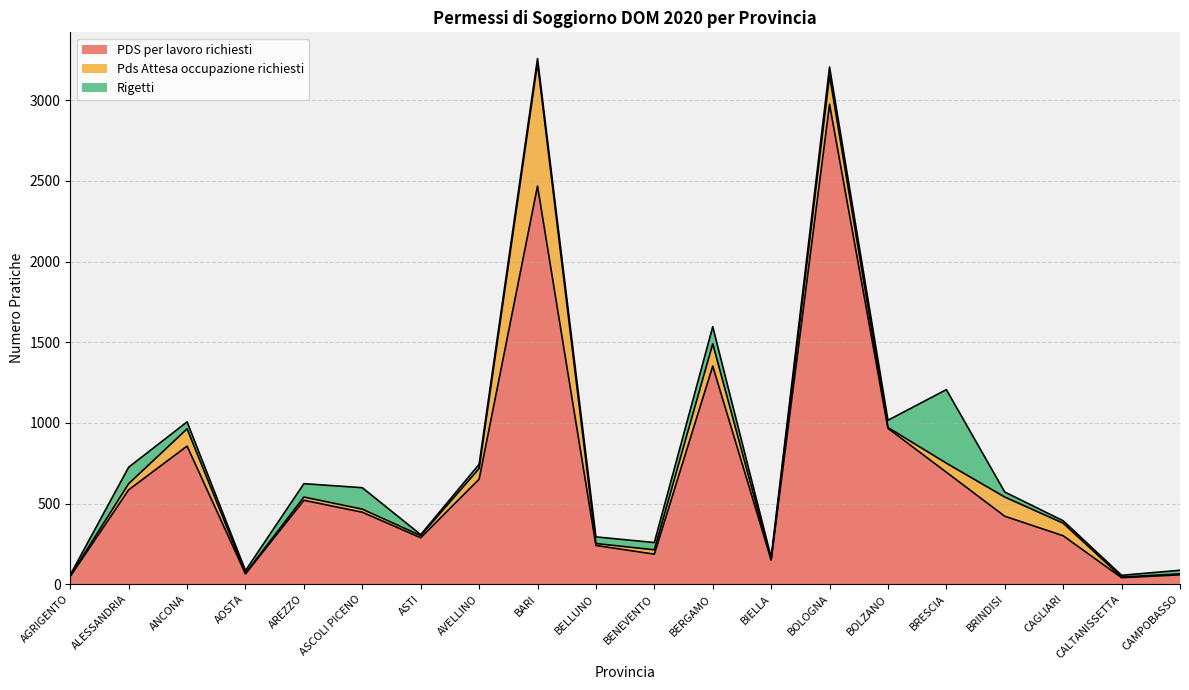

Is it true that Rigetti equals 4 at AOSTA?

False